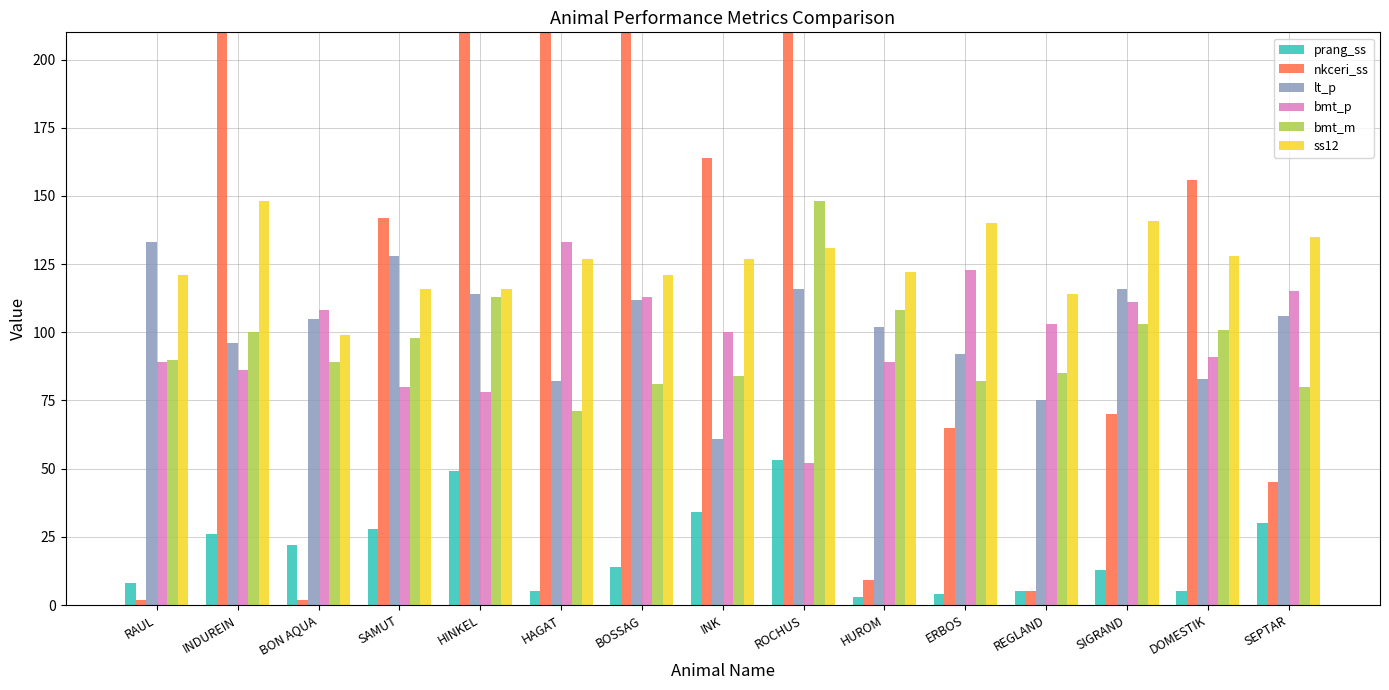

What position from the right is HUROM?

6